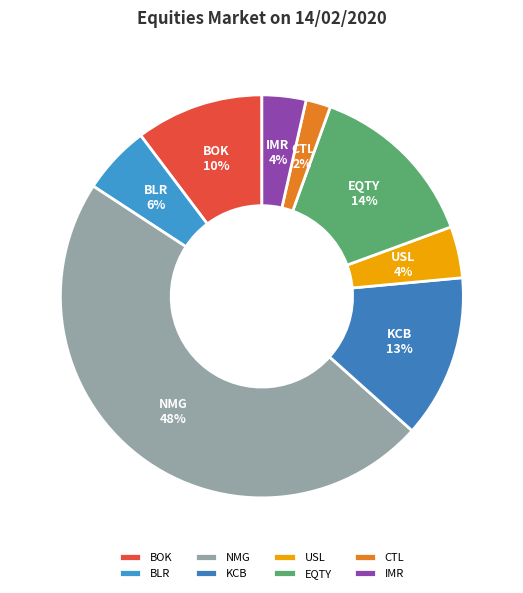

To the nearest percent, what portion does KCB represent?

13%